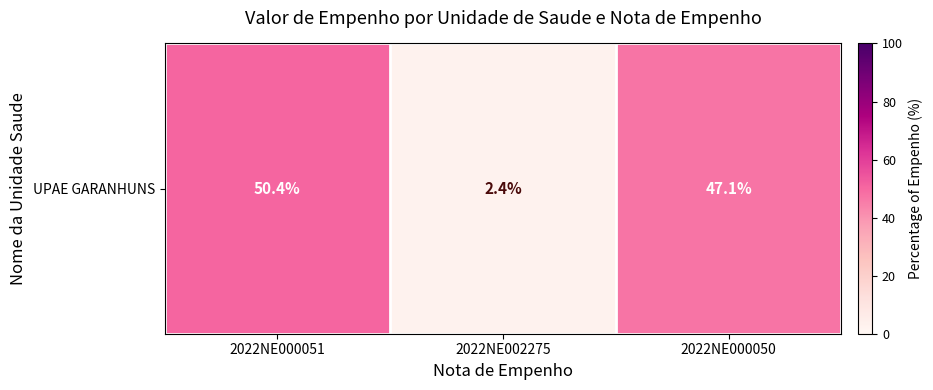

What is the sum of the values at 2022NE000051 and 2022NE000050?

97.6